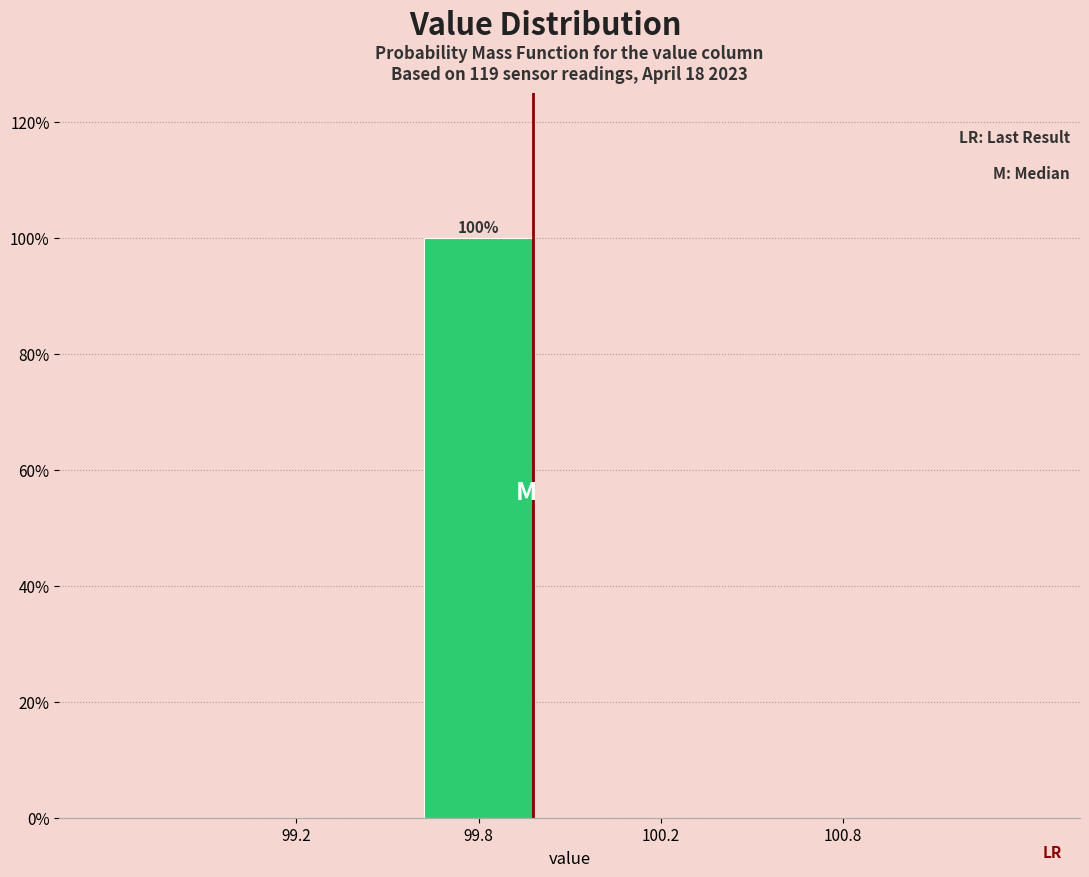

Reading left to right, what are all the values shown in this chart?

99.2=0	99.8=100	100.2=0	100.8=0